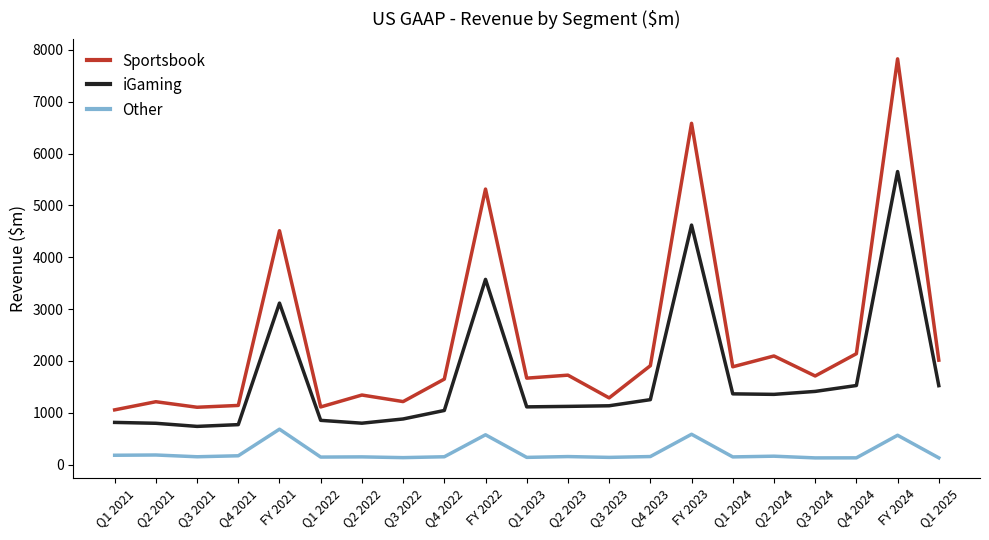

How many values in the Other series are below 150?

10